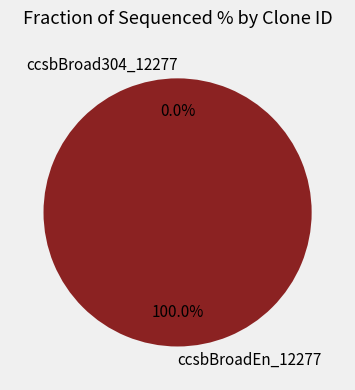

To the nearest percent, what is the combined percentage of ccsbBroad304_12277 and ccsbBroadEn_12277?

100%